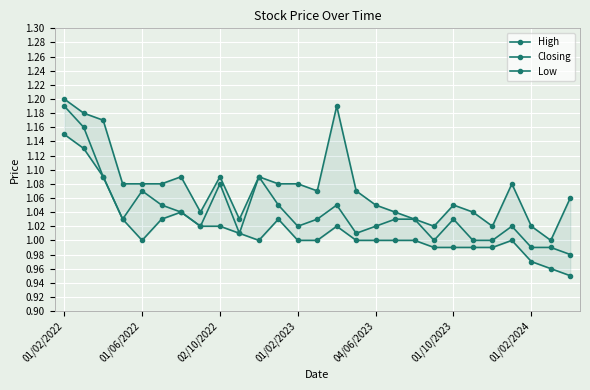

How many lines are shown in the chart?

3